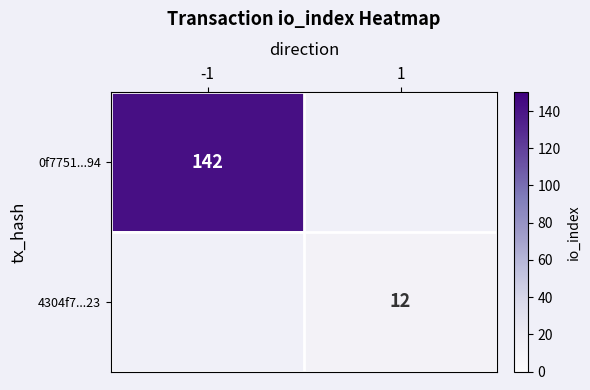

The 0f7751...94 series shows 142 at -1. True or false?

True